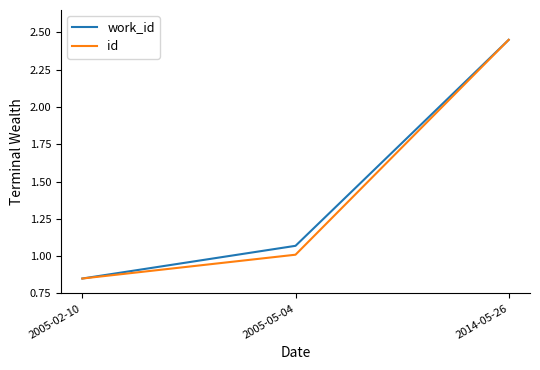

At which category is the sum across all series the highest?

2014-05-26